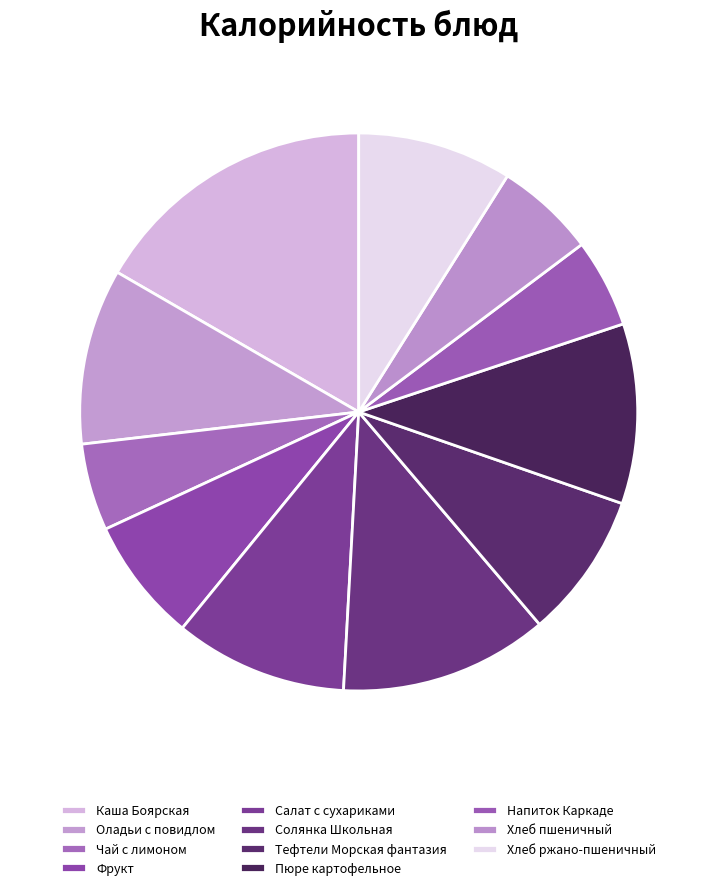

Count the number of slices in the pie.

11